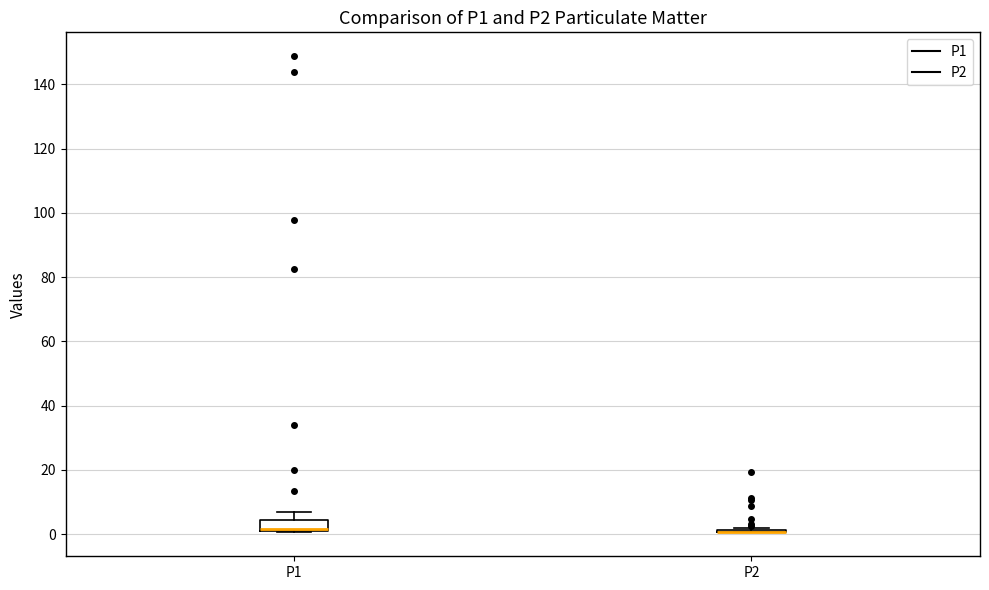

Reading left to right, transcribe this box plot: for each box, give where its median line is, the range the box spans, and where its two whiskers end, as read against the y-axis. The values are not printed on the chart, so give them approximately, as read against the axis.

P1: median 2 (drawn on the box's lower edge), box 2 to 4, whiskers 0 to 8
P2: box collapsed to a line at 0, whiskers 0 to 2